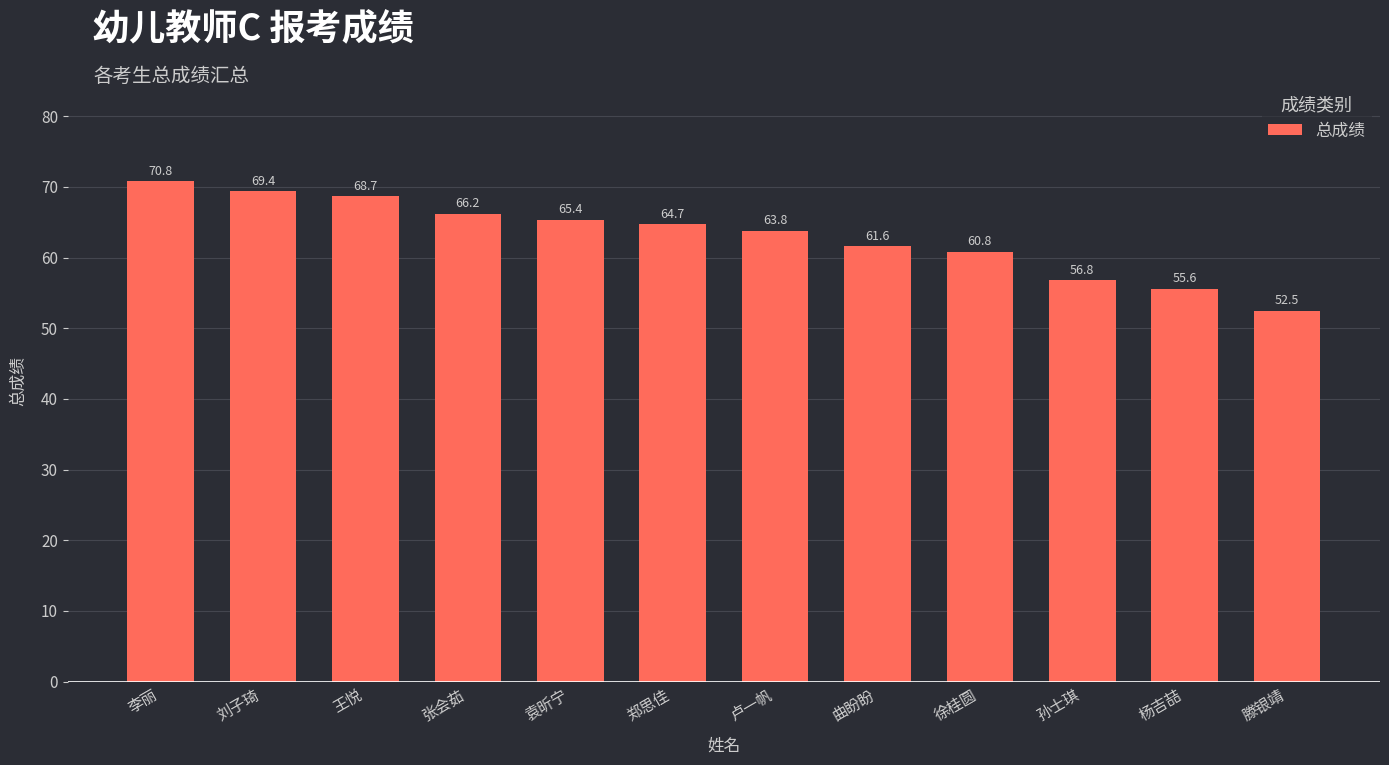

How many categories are shown in the chart?

12